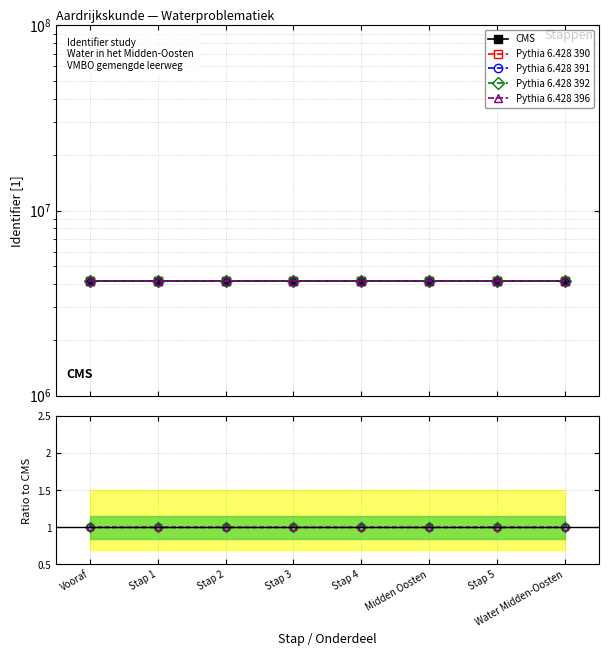

Reading left to right, transcribe all the data shown in this chart.

CMS: Vooraf=4163861.0	Stap 1=4163862.0	Stap 2=4163866.0	Stap 3=4163871.0	Stap 4=4163873.0	Midden Oosten=4163876.0	Stap 5=4163878.0	Water Midden-Oosten=4163879.0
Pythia 6.428 390: Vooraf=1.0	Stap 1=1.0	Stap 2=1.0	Stap 3=1.0	Stap 4=1.0	Midden Oosten=1.0	Stap 5=1.0	Water Midden-Oosten=1.0
Pythia 6.428 391: Vooraf=1.0	Stap 1=1.0	Stap 2=1.0	Stap 3=1.0	Stap 4=1.0	Midden Oosten=1.0	Stap 5=1.0	Water Midden-Oosten=1.0
Pythia 6.428 392: Vooraf=1.0	Stap 1=1.0	Stap 2=1.0	Stap 3=1.0	Stap 4=1.0	Midden Oosten=1.0	Stap 5=1.0	Water Midden-Oosten=1.0
Pythia 6.428 396: Vooraf=1.0	Stap 1=1.0	Stap 2=1.0	Stap 3=1.0	Stap 4=1.0	Midden Oosten=1.0	Stap 5=1.0	Water Midden-Oosten=1.0